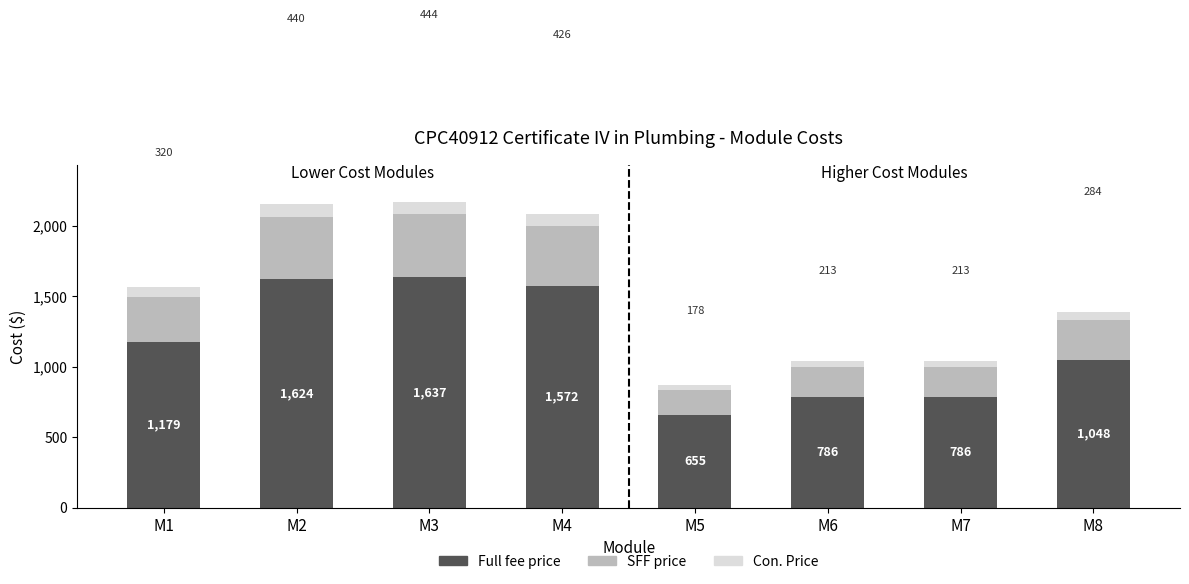

The Full fee price series shows 2147.7 at M4. True or false?

False